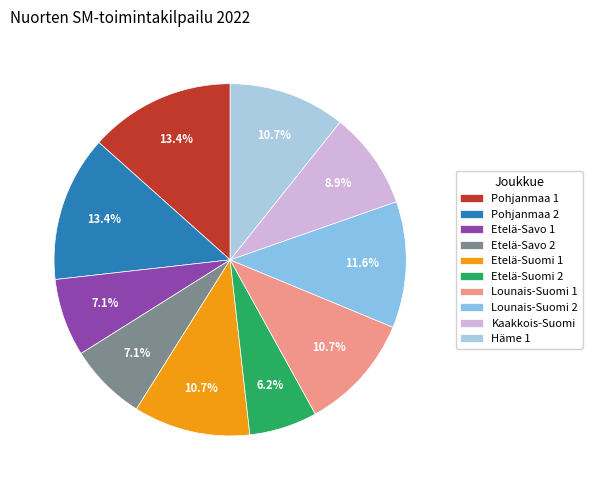

Is the sum of Etelä-Savo 2 and Pohjanmaa 2 greater than half?

No